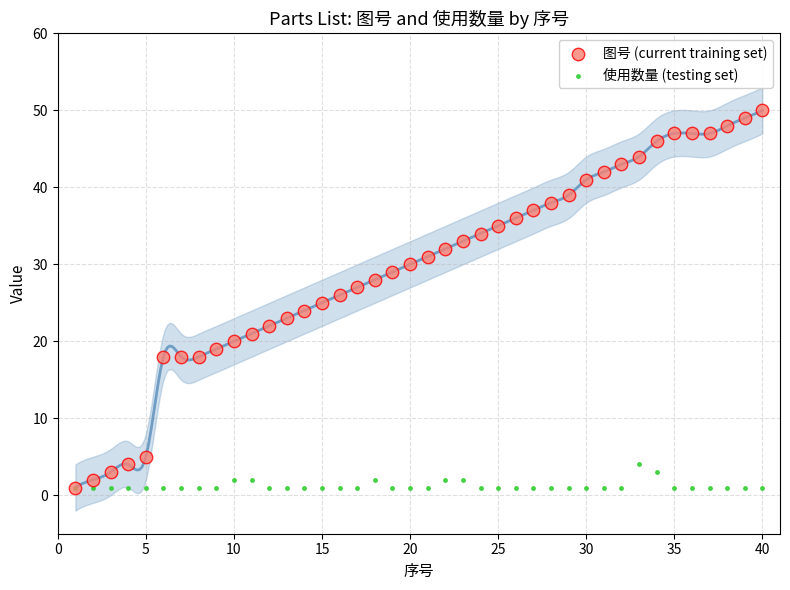

What are all the series names shown in the legend?

图号 (current training set), 使用数量 (testing set)